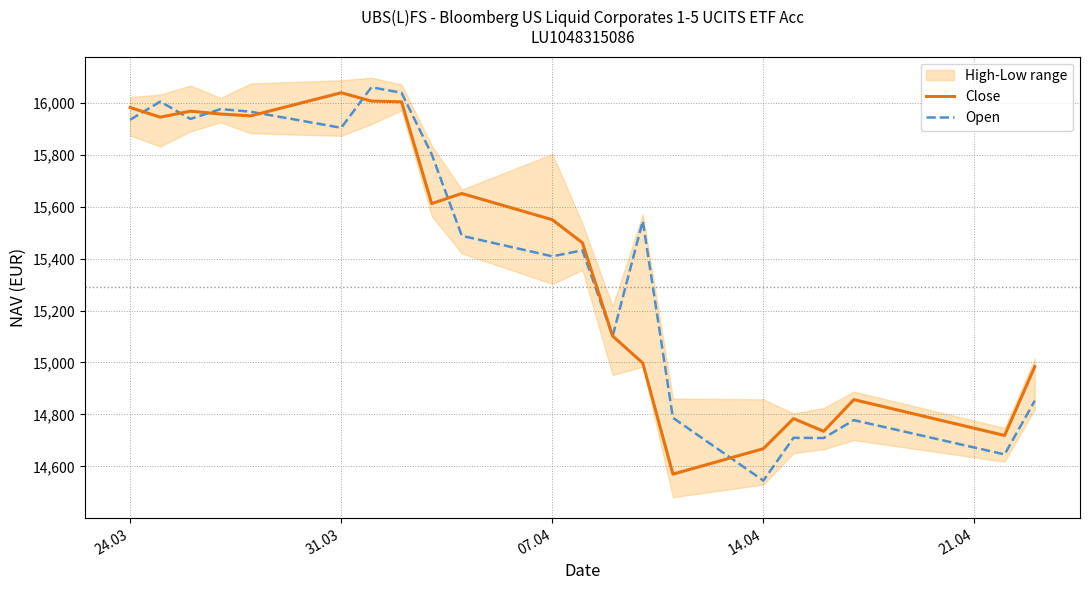

Where is Open nearest to the value 15302?

07.04